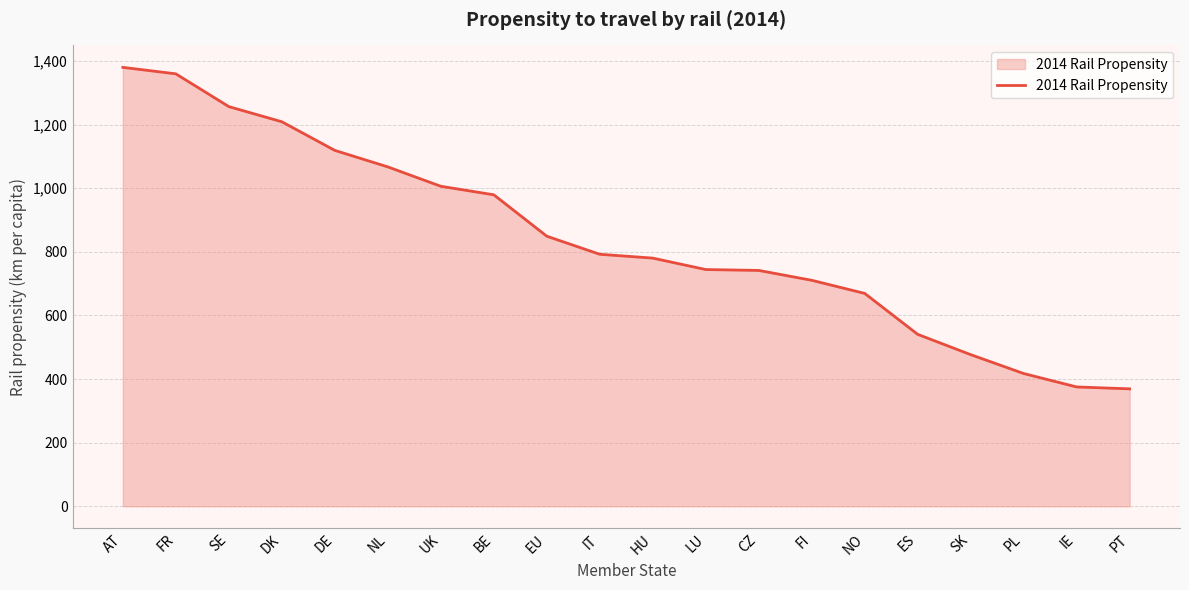

How many values are below 792?

10